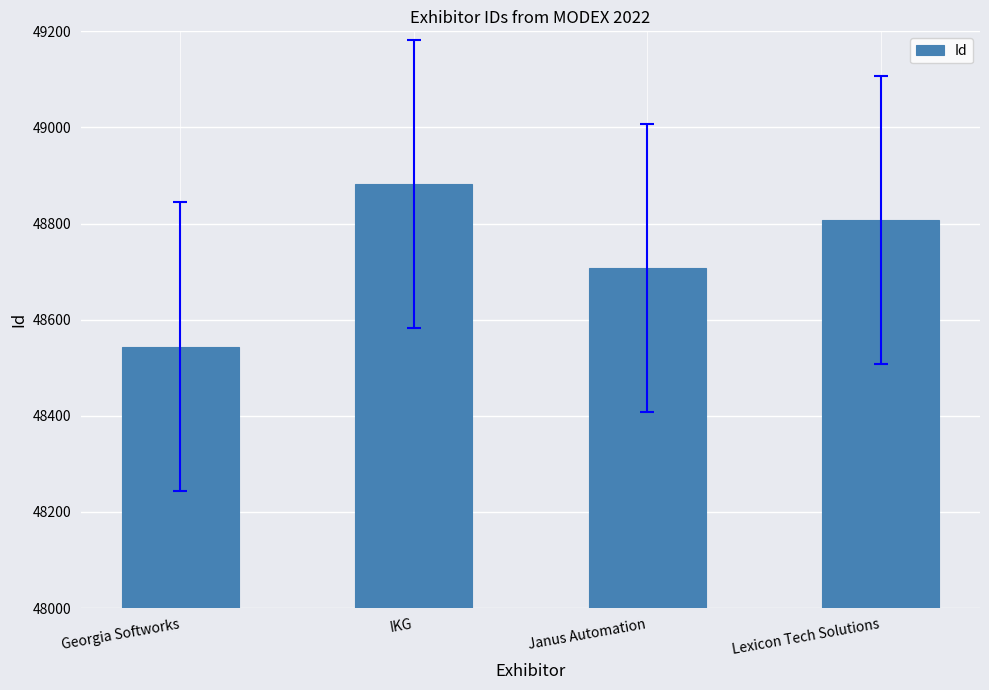

List the labels in order of value, smallest first.

Georgia Softworks, Janus Automation, Lexicon Tech Solutions, IKG